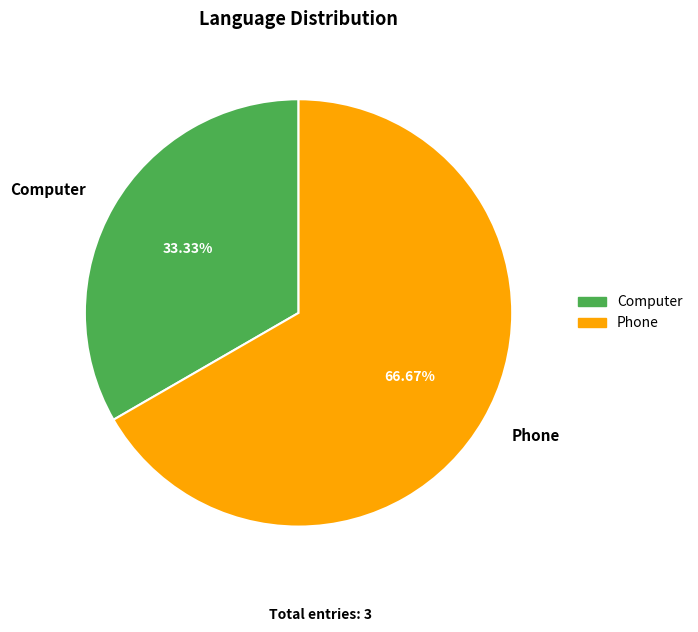

Which slice represents more than half of the pie?

Phone